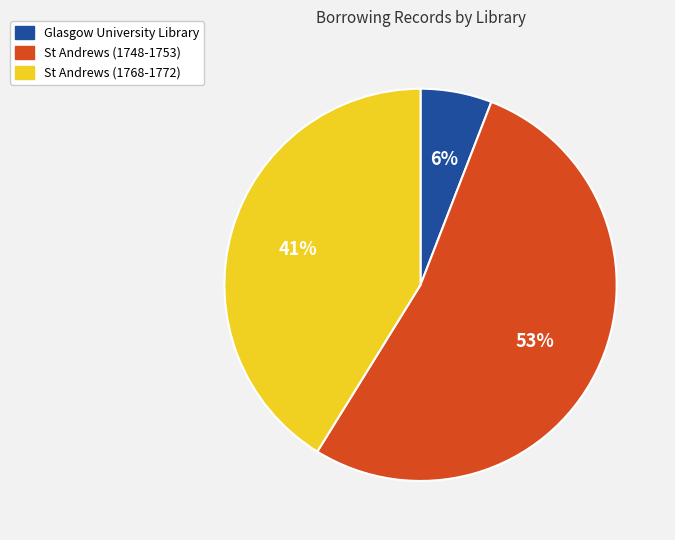

To the nearest percent, what portion does Glasgow University Library represent?

6%